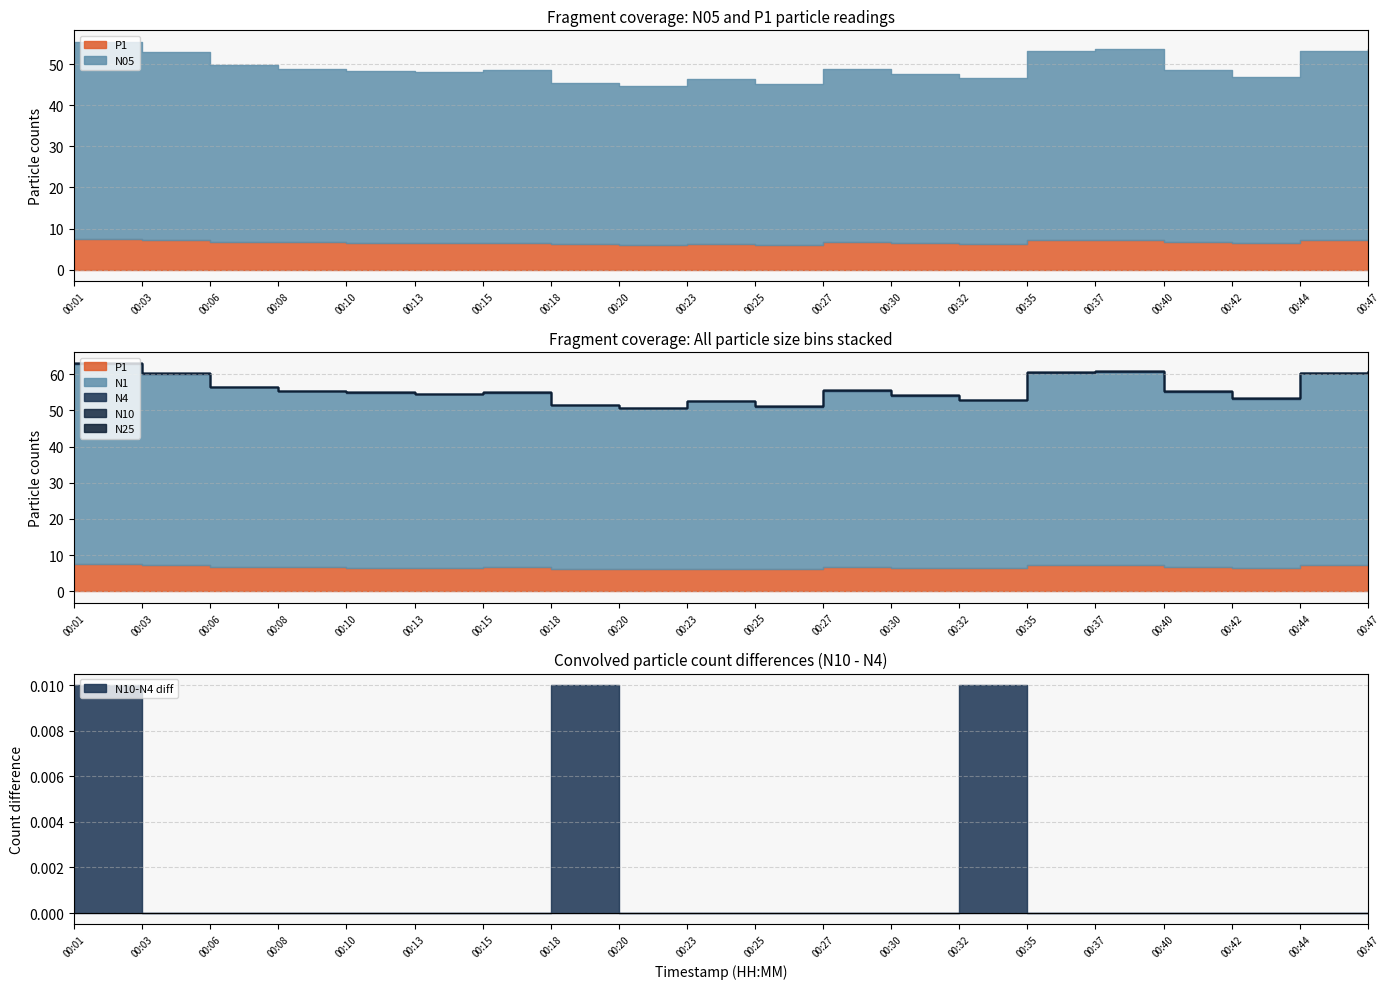

Rank the series by their maximum value, from lowest to highest.

P1, N05, N1, N4, N25, N10